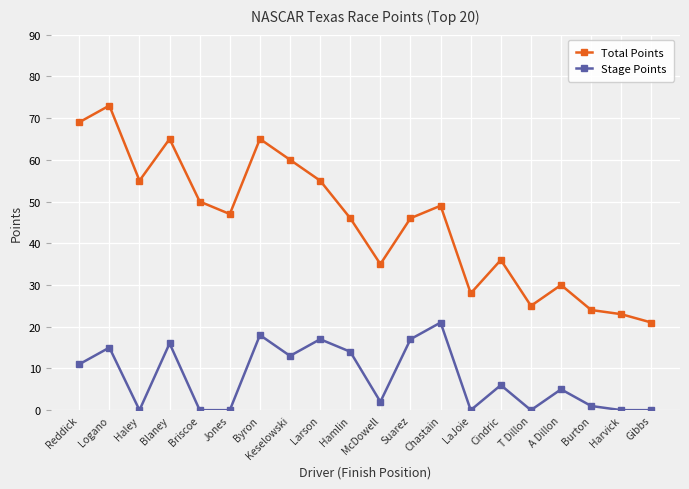

Reading left to right, list all the values displayed in this chart.

Total Points: Reddick=69	Logano=73	Haley=55	Blaney=65	Briscoe=50	Jones=47	Byron=65	Keselowski=60	Larson=55	Hamlin=46	McDowell=35	Suarez=46	Chastain=49	LaJoie=28	Cindric=36	T Dillon=25	A Dillon=30	Burton=24	Harvick=23	Gibbs=21
Stage Points: Reddick=11	Logano=15	Haley=0	Blaney=16	Briscoe=0	Jones=0	Byron=18	Keselowski=13	Larson=17	Hamlin=14	McDowell=2	Suarez=17	Chastain=21	LaJoie=0	Cindric=6	T Dillon=0	A Dillon=5	Burton=1	Harvick=0	Gibbs=0